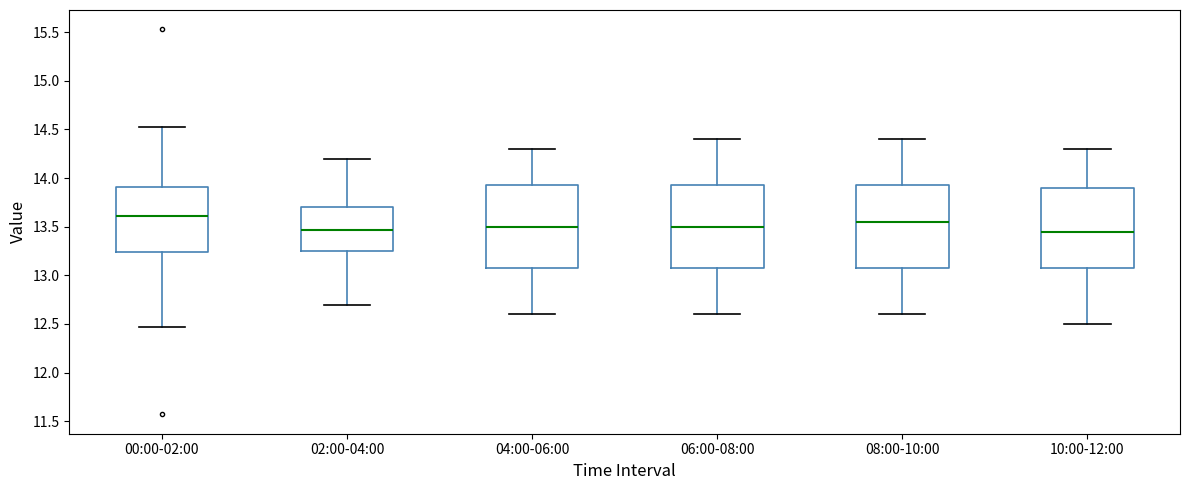

Reading left to right, transcribe this box plot: for each box, give where its median line is, the range the box spans, and where its two whiskers end, as read against the y-axis. The values are not printed on the chart, so give them approximately, as read against the axis.

00:00-02:00: median 13.60, box 13.25 to 13.90, whiskers 12.45 to 14.55
02:00-04:00: median 13.45, box 13.25 to 13.70, whiskers 12.70 to 14.20
04:00-06:00: median 13.50, box 13.10 to 13.95, whiskers 12.60 to 14.30
06:00-08:00: median 13.50, box 13.10 to 13.95, whiskers 12.60 to 14.40
08:00-10:00: median 13.55, box 13.10 to 13.95, whiskers 12.60 to 14.40
10:00-12:00: median 13.45, box 13.10 to 13.90, whiskers 12.50 to 14.30